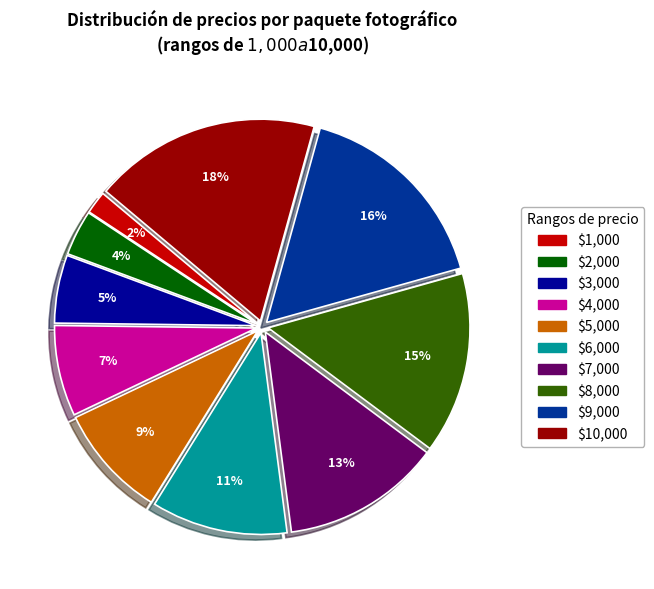

How many segments does this pie chart have?

10